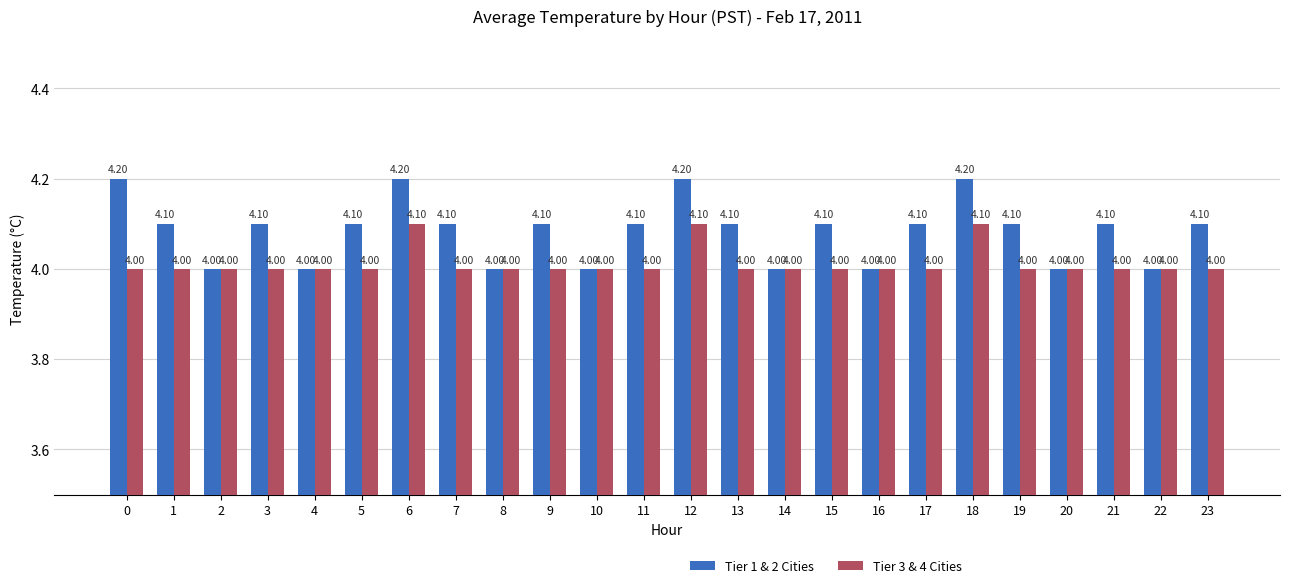

What is the value of the Tier 1 & 2 Cities bar at the 22nd from the left?

4.1